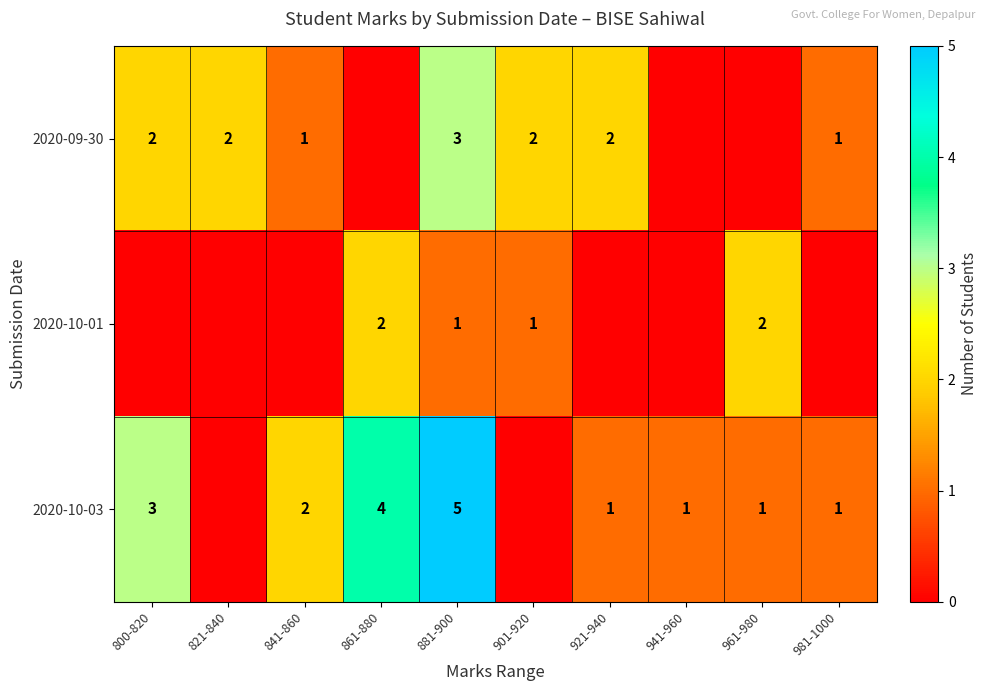

Is the value of 2020-09-30 at 921-940 greater than the value of 2020-10-03 at 881-900?

No